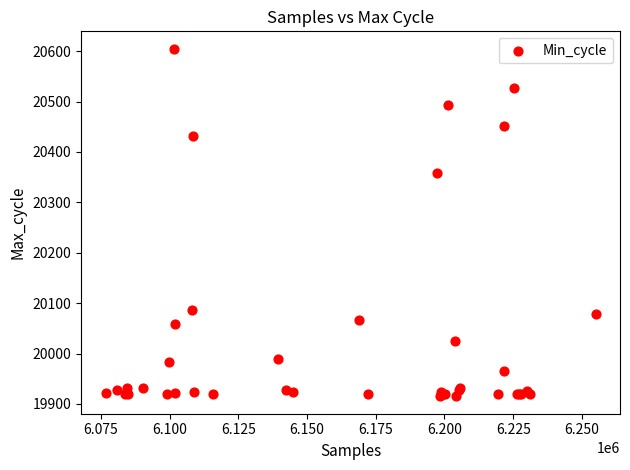

What Y value in the scatter plot is closest to 20260?

20359